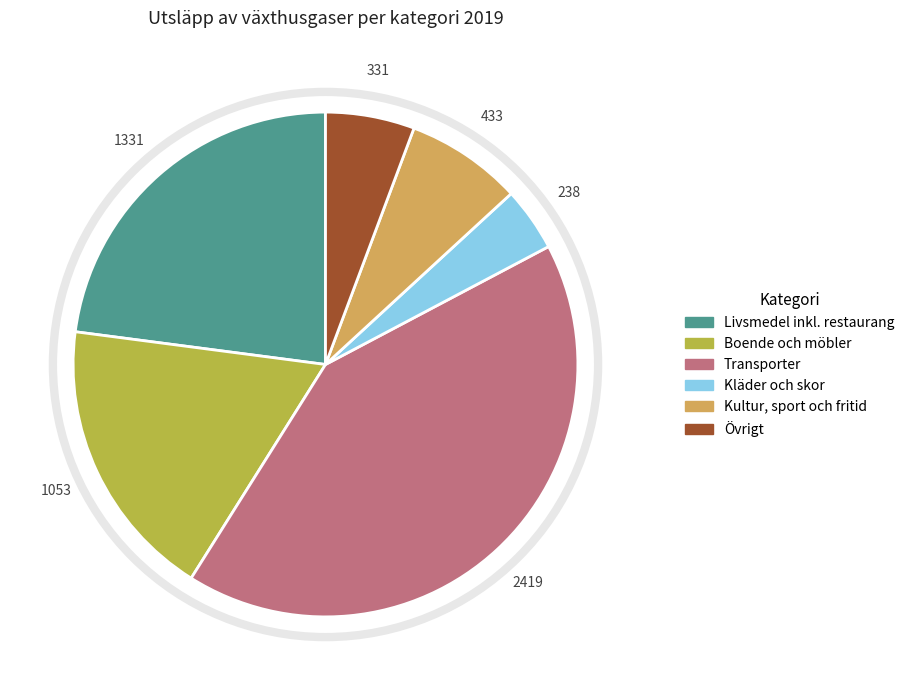

Is it true that Transporter is 50% of the pie?

False